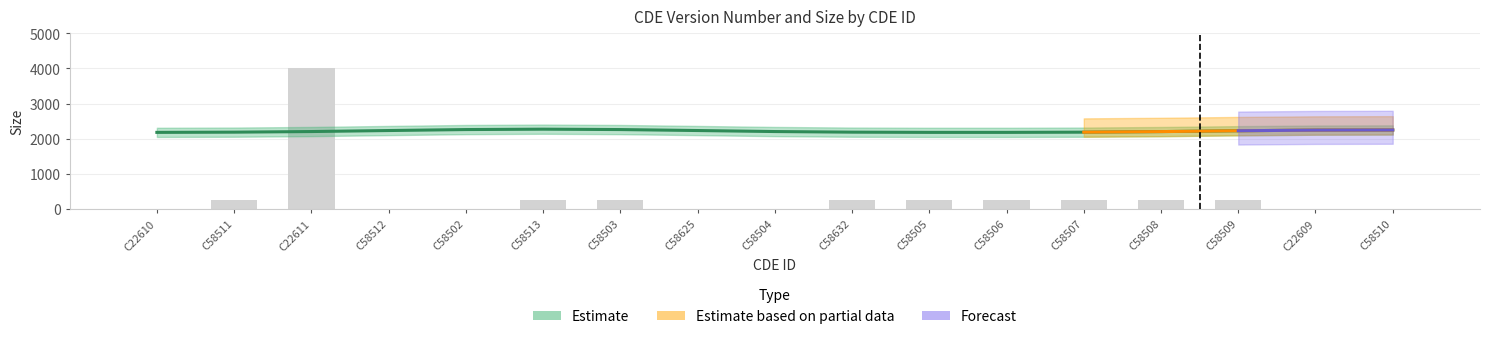

What is the difference between the values at C22611 and C58510?

4000